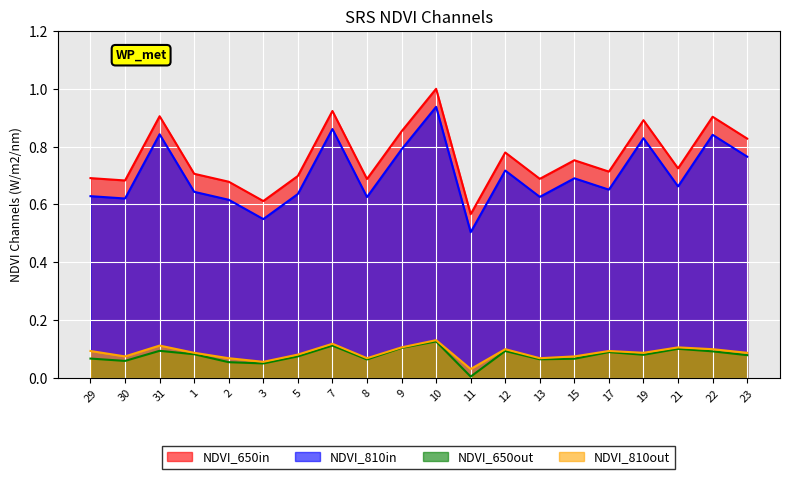

How many series are shown in this chart?

4